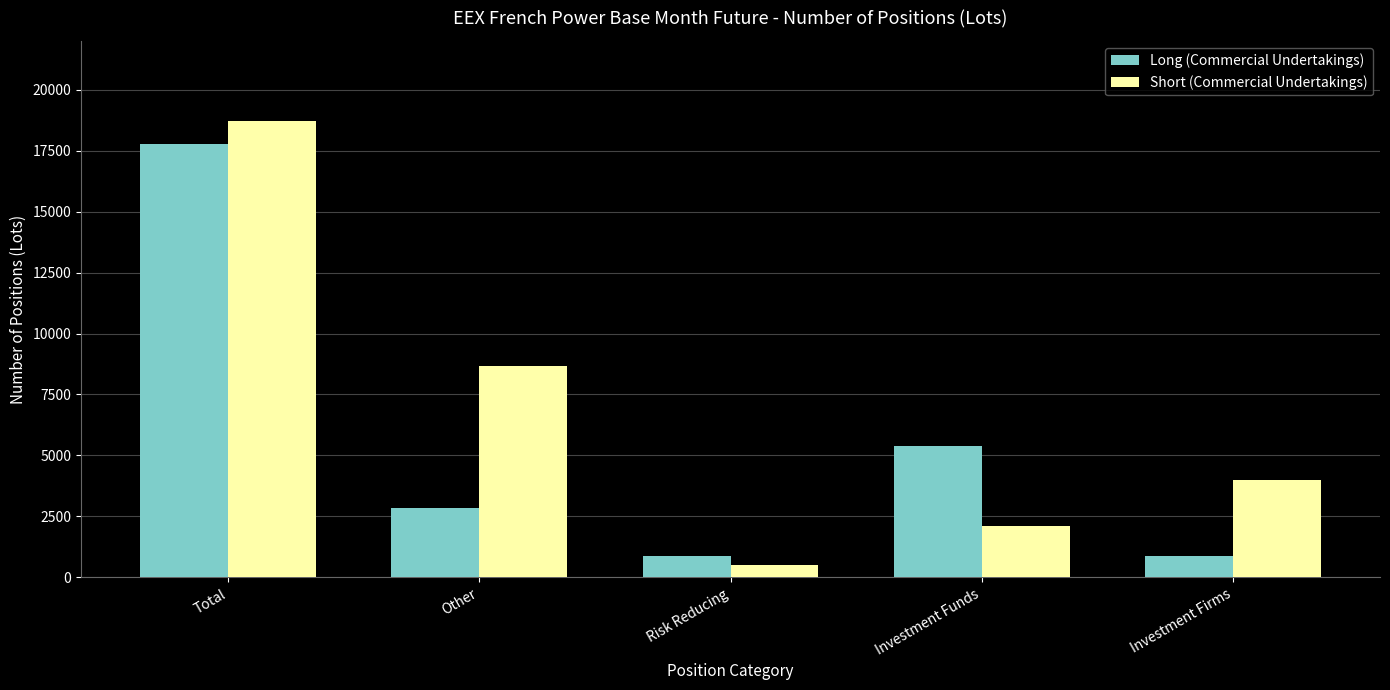

At which category is the sum across all series the highest?

Total